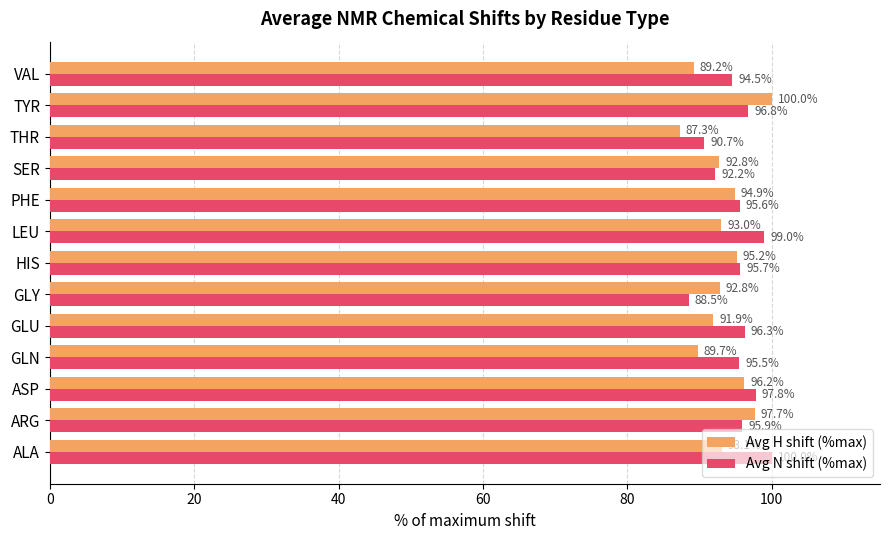

What is the total value across all series at ALA?

193.1